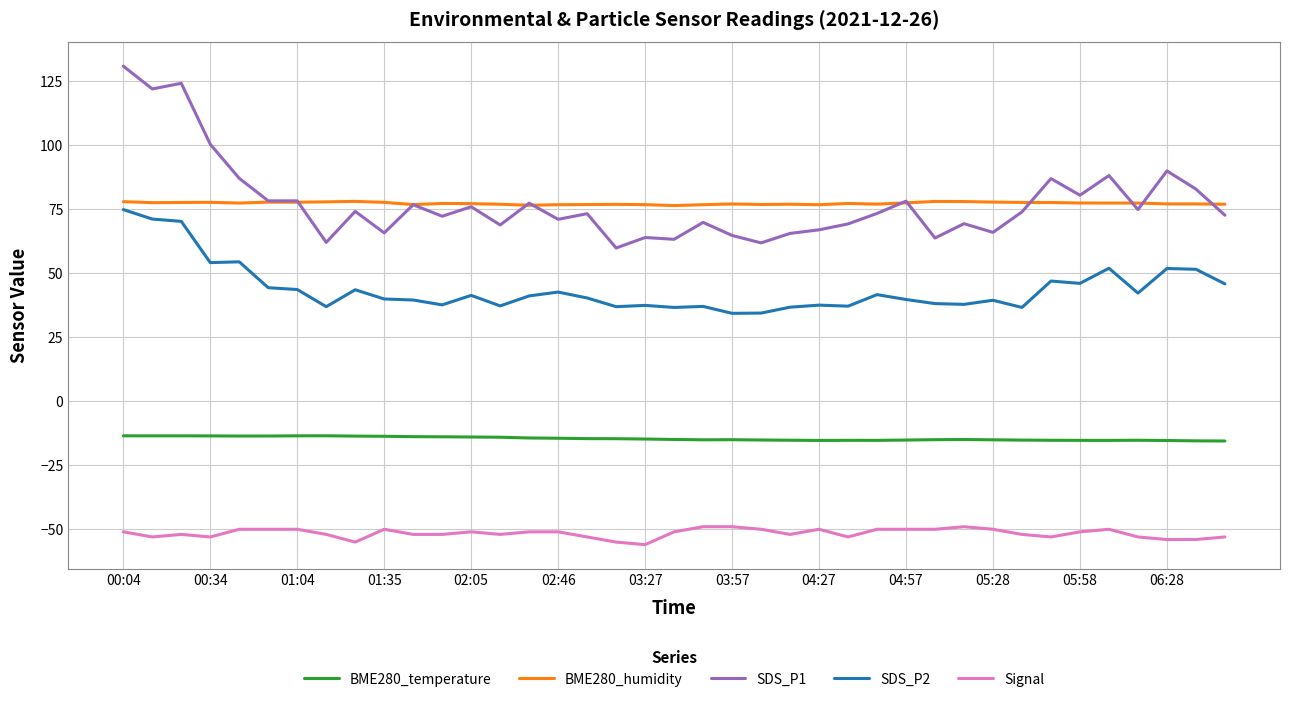

What is the maximum value for Signal?

-49.0